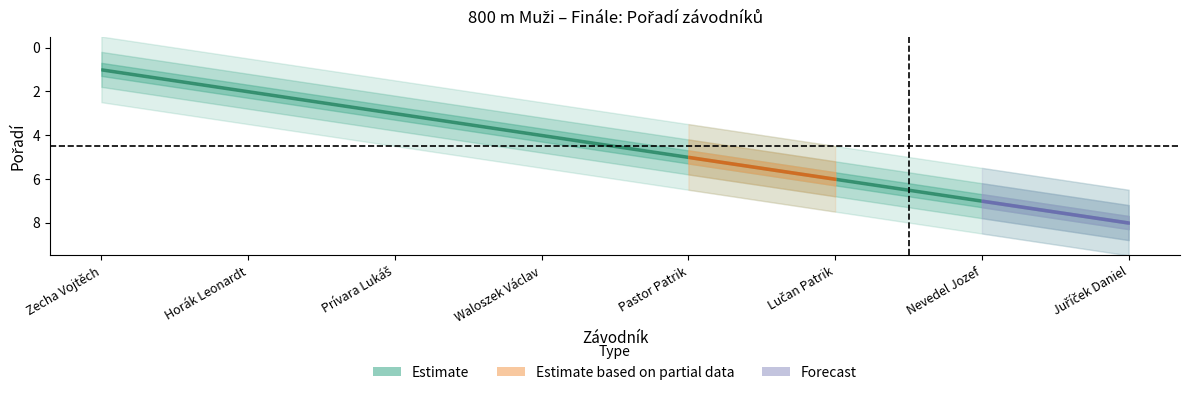

Reading left to right, what are all the values shown in this chart?

1	2	3	4	5	6	7	8